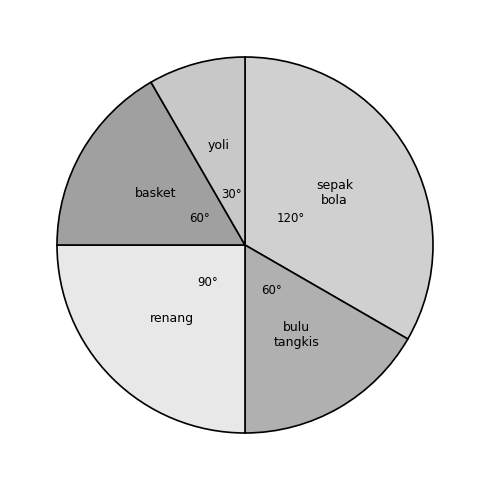

Combined, do renang and basket account for over 50%?

No